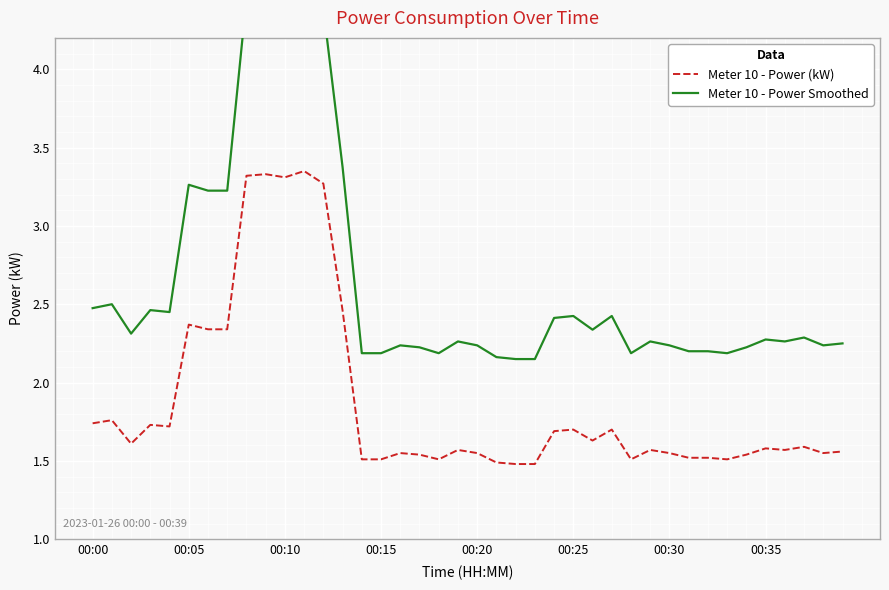

How many lines are shown in the chart?

2